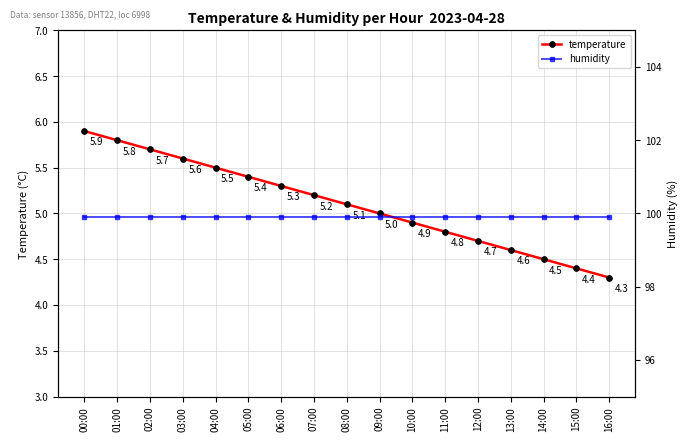

What is the sum of all temperature values?

86.7